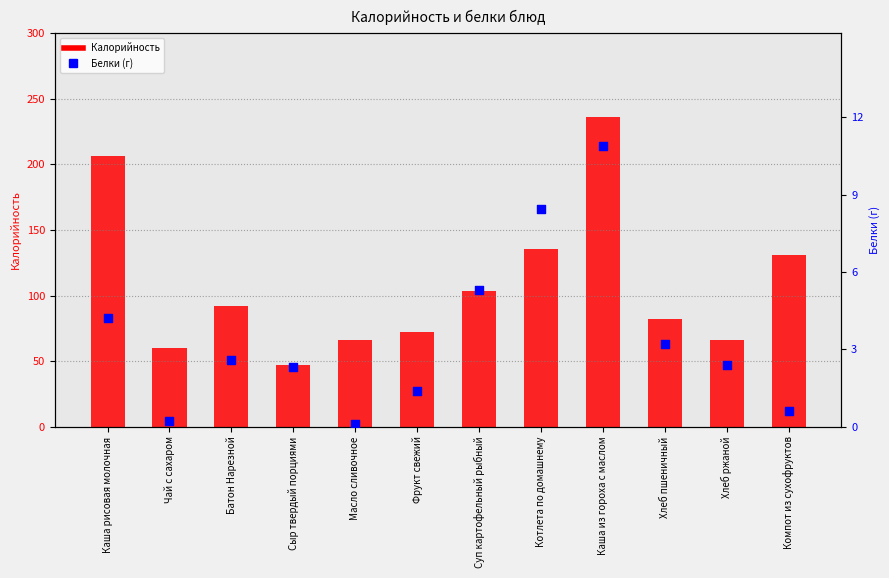

What is the total value across all series at Сыр твердый порциями?

49.3